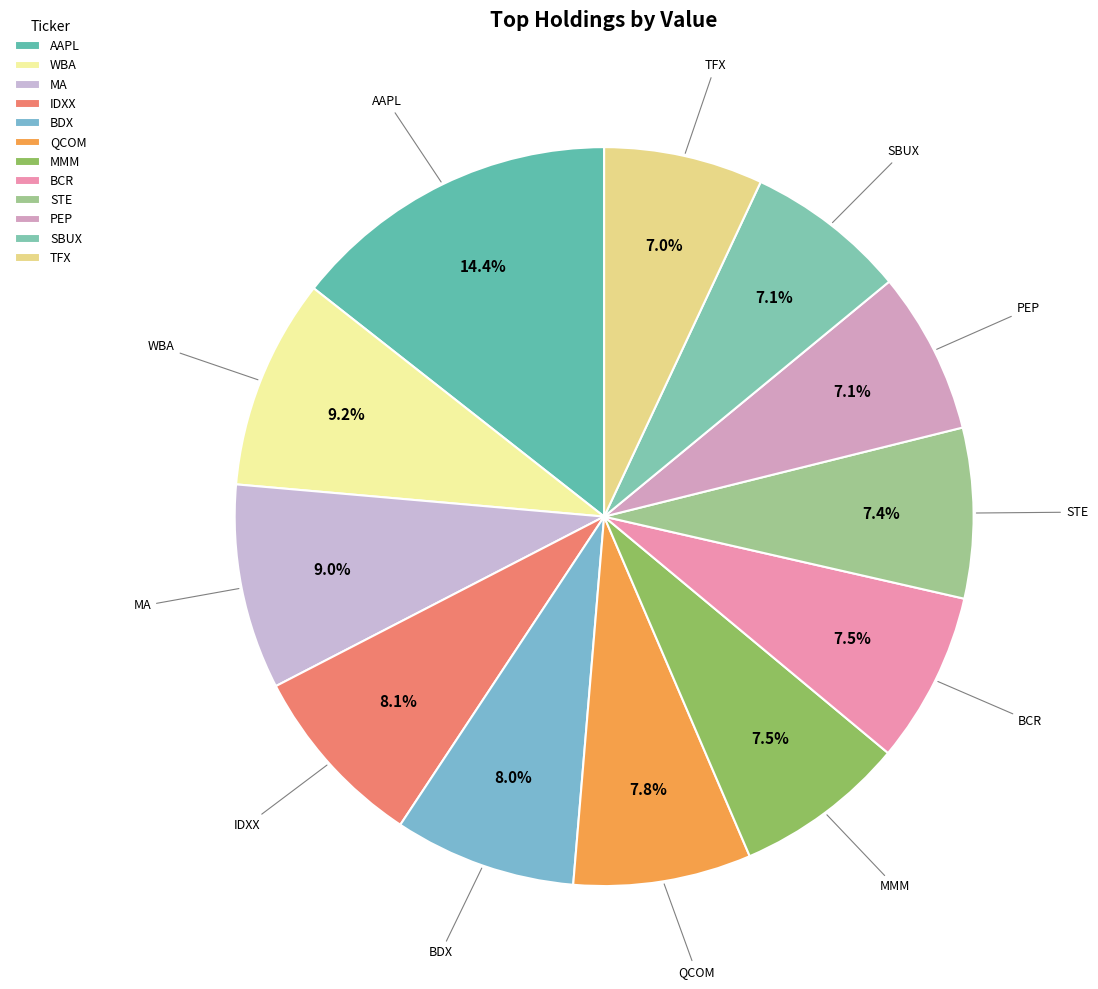

Do TFX and BDX together represent more than half of the pie?

No